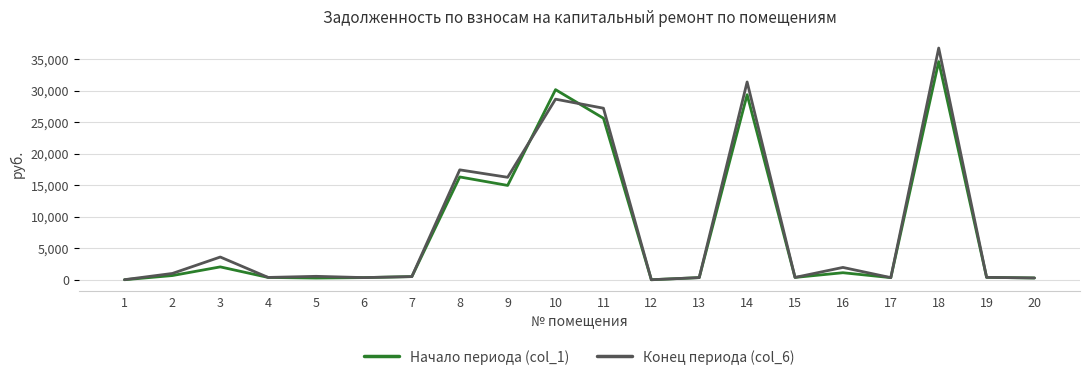

What are all the series names shown in the legend?

Начало периода (col_1), Конец периода (col_6)